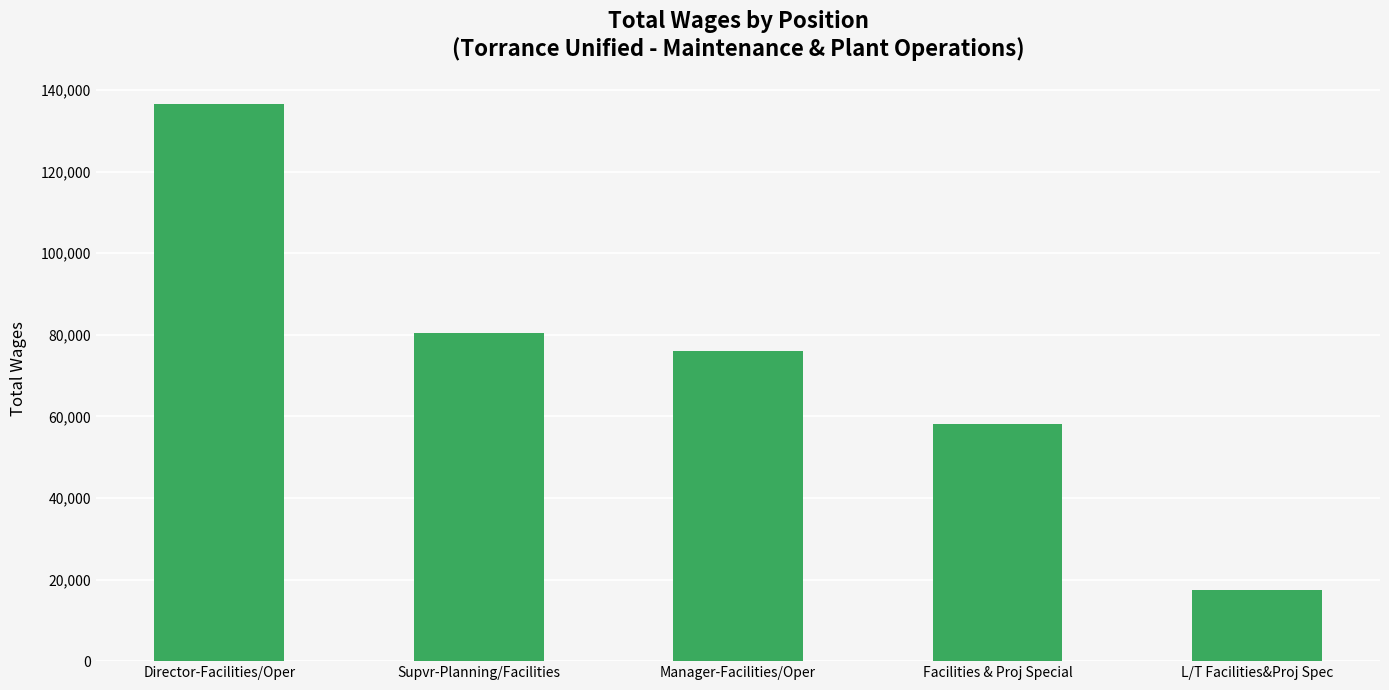

Is it true that the value at Manager-Facilities/Oper is 133276?

False